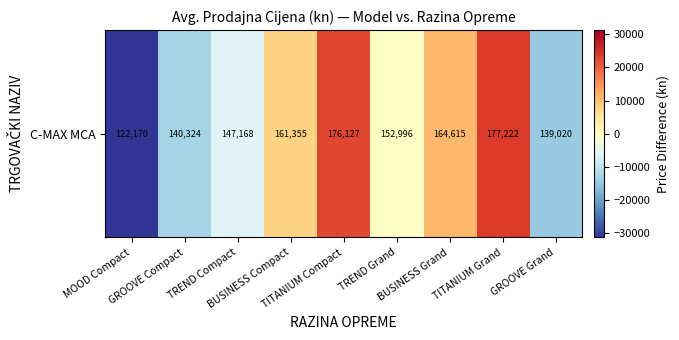

What is the minimum value shown in the chart?

-31274.3